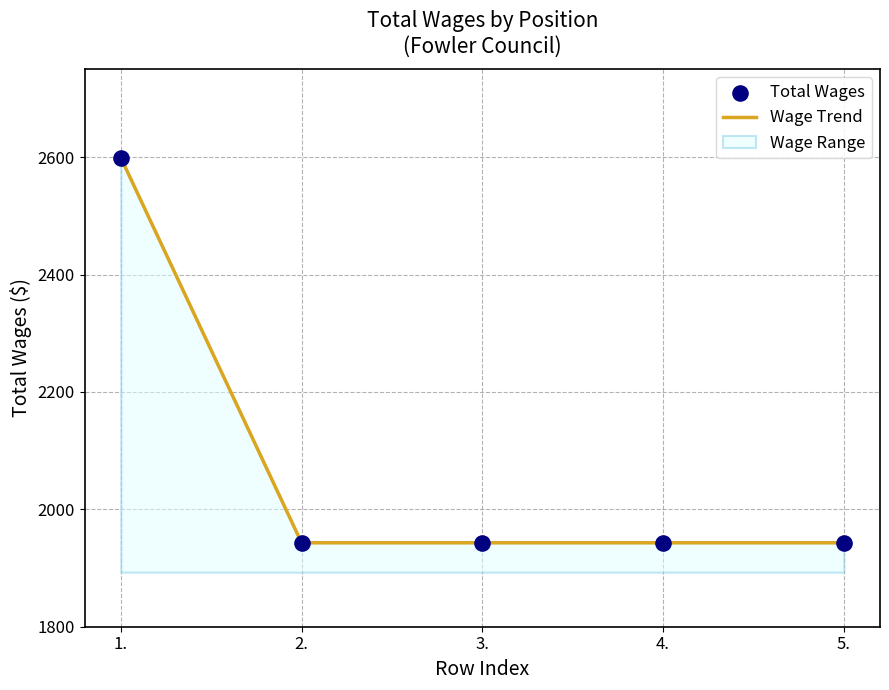

Which series has the largest Y range (max minus min)?

Wage Trend